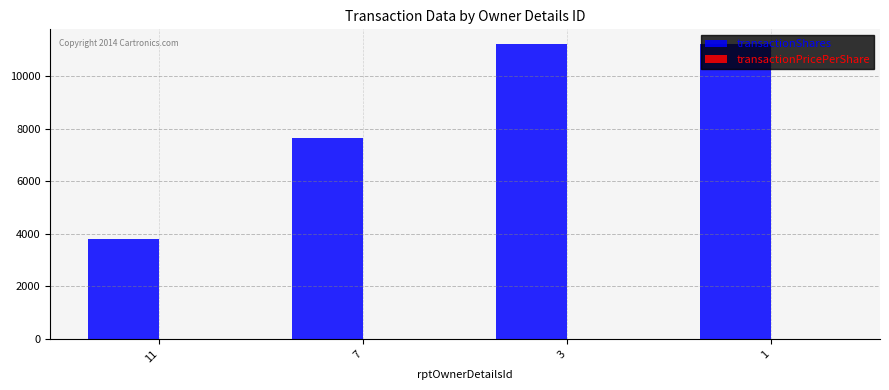

Between 7 and 1, which series saw the biggest shift?

transactionShares